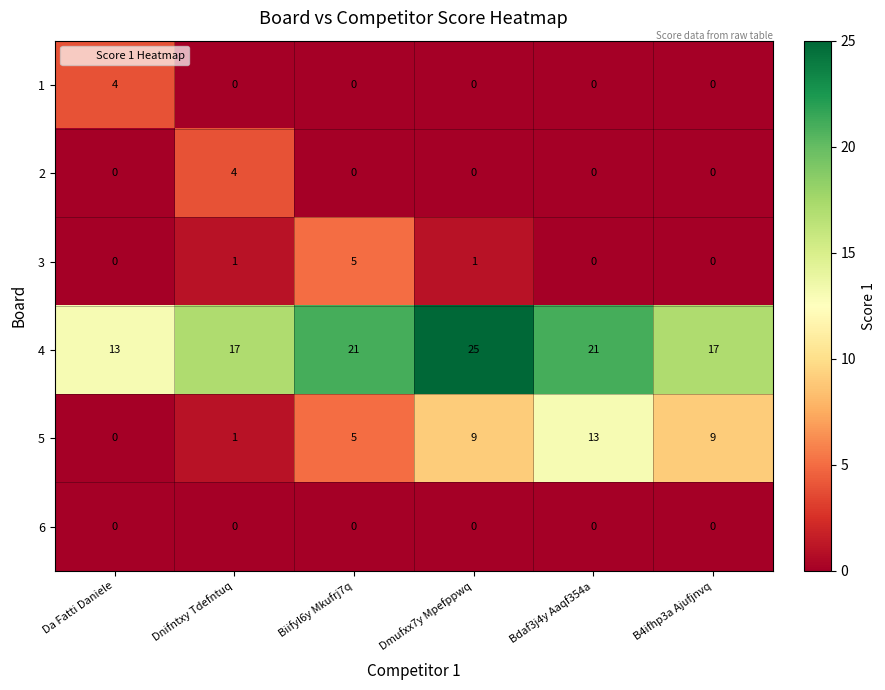

The 6 series shows 0 at Dmufxx7y Mpefppwq. True or false?

True